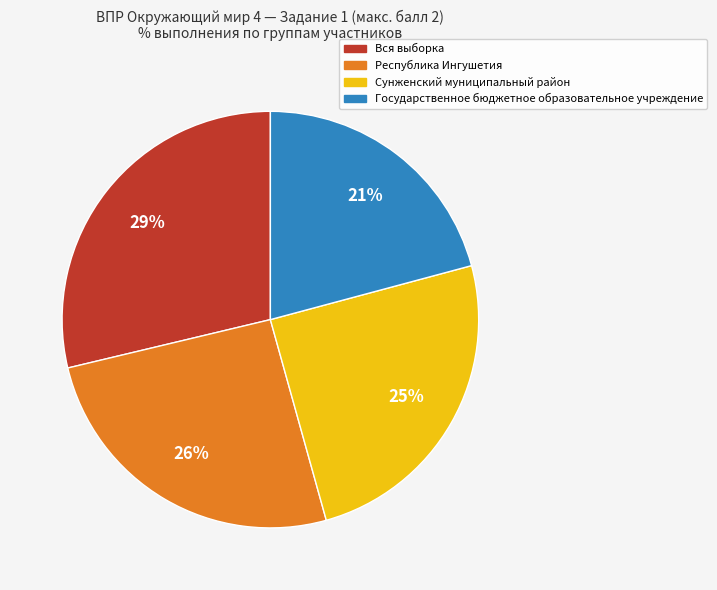

To the nearest percent, what percentage of the pie is Республика Ингушетия?

26%